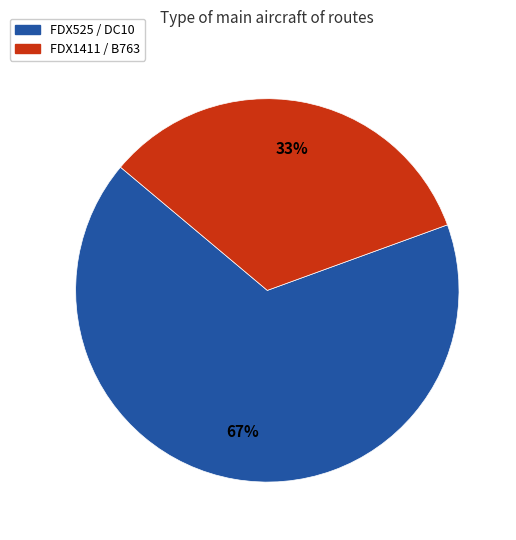

Which category has the biggest portion of the pie?

FDX525 / DC10